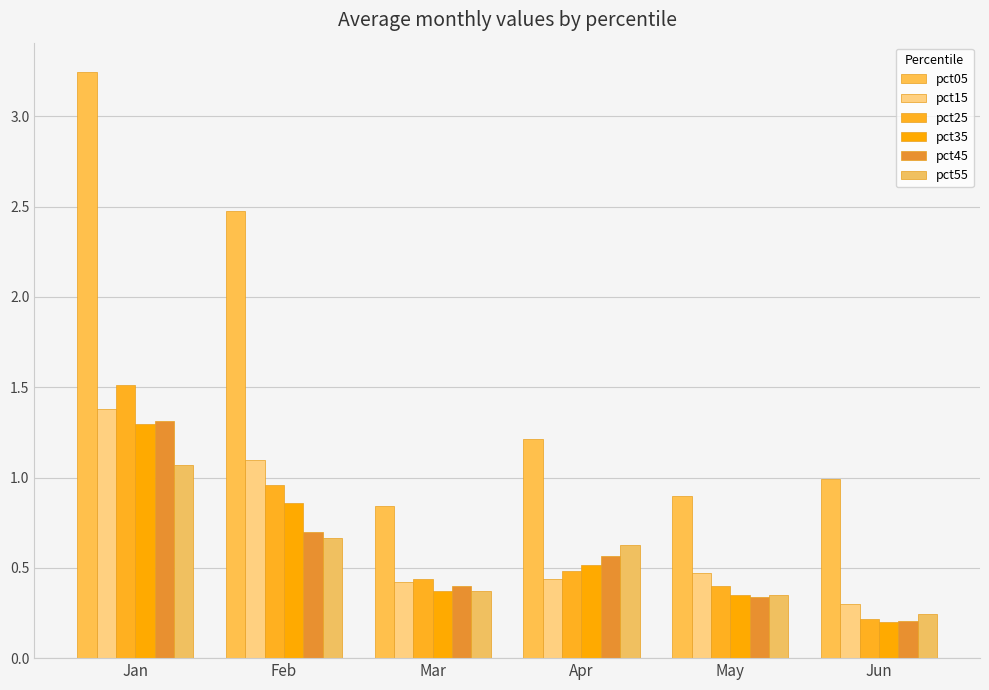

What are all the series names shown in the legend?

pct05, pct15, pct25, pct35, pct45, pct55